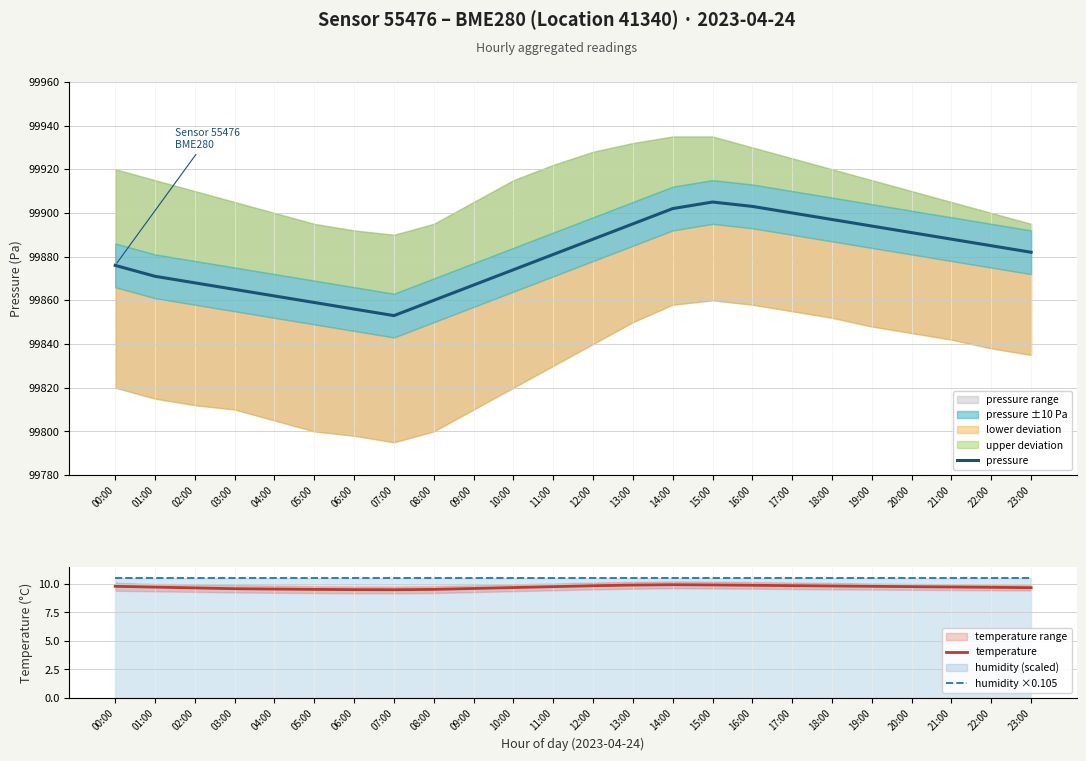

True or false: pressure has more than 2 points higher than both neighbors.

False